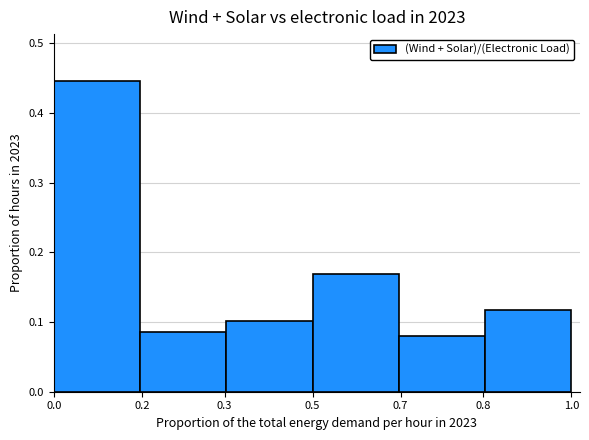

Count the values in the range 0 to 1.

6